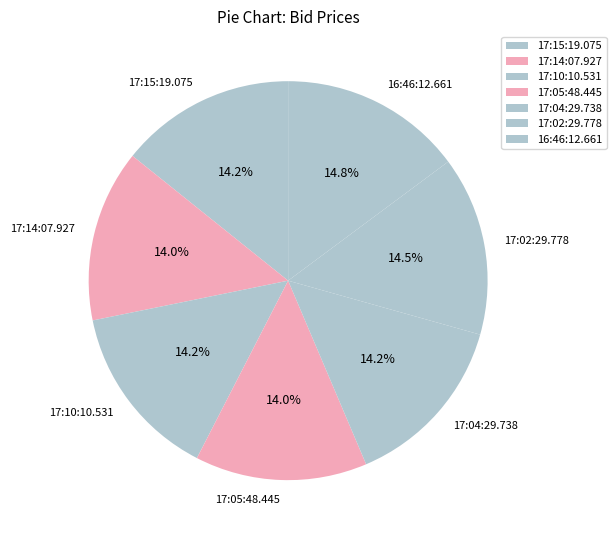

How many segments does this pie chart have?

7